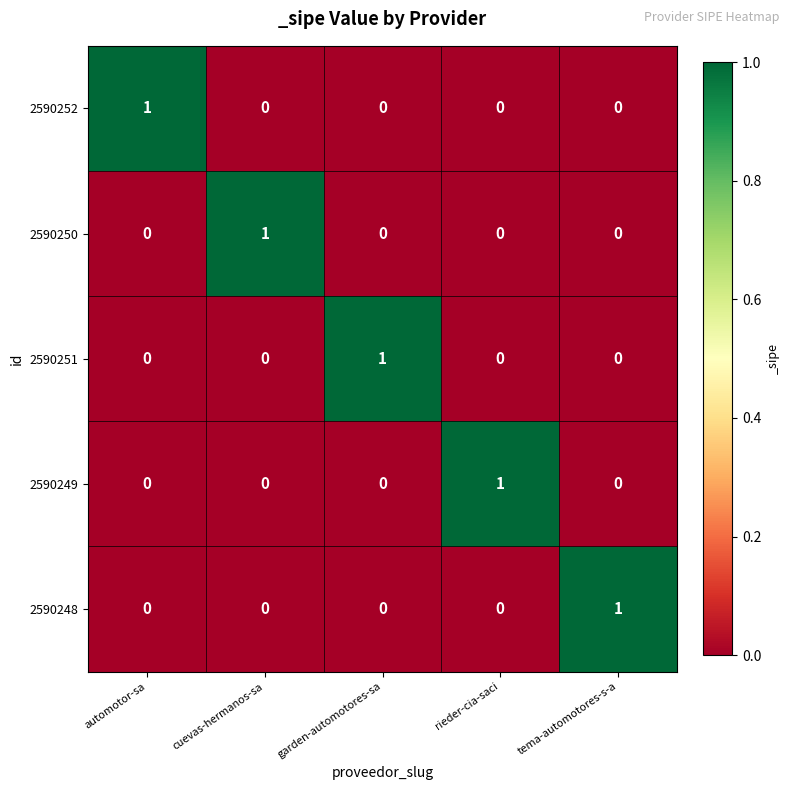

What is the total value across all series at rieder-cia-saci?

1